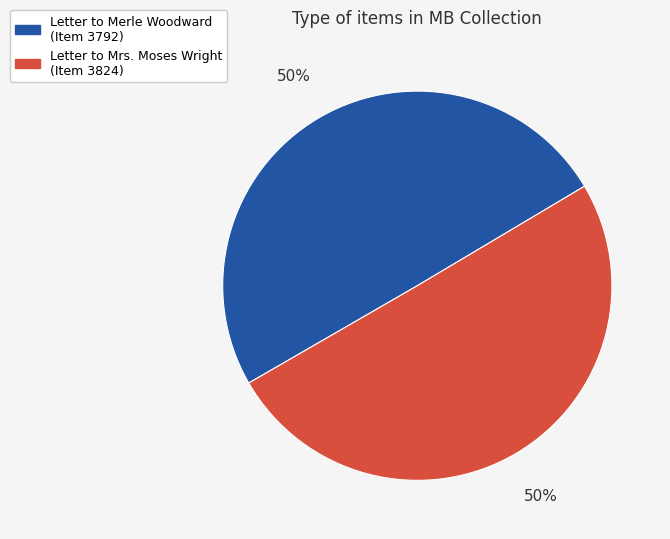

True or false: Letter to Mrs. Moses Wright (Item 3824) accounts for 50% of the total.

True